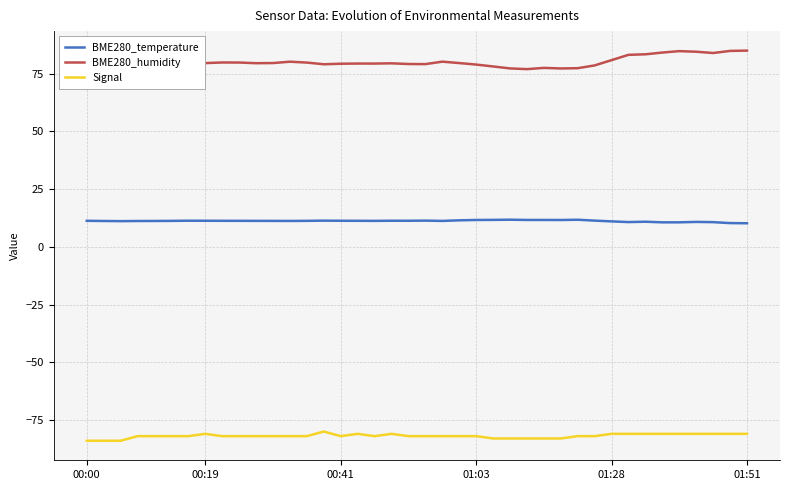

What is the greatest value displayed?

85.0